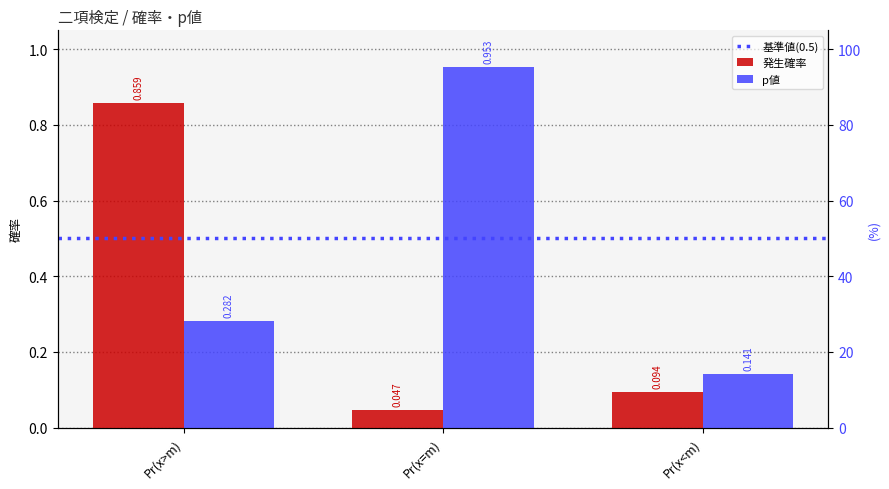

Which has a higher value, Pr(x<m) or Pr(x=m)?

Pr(x<m)